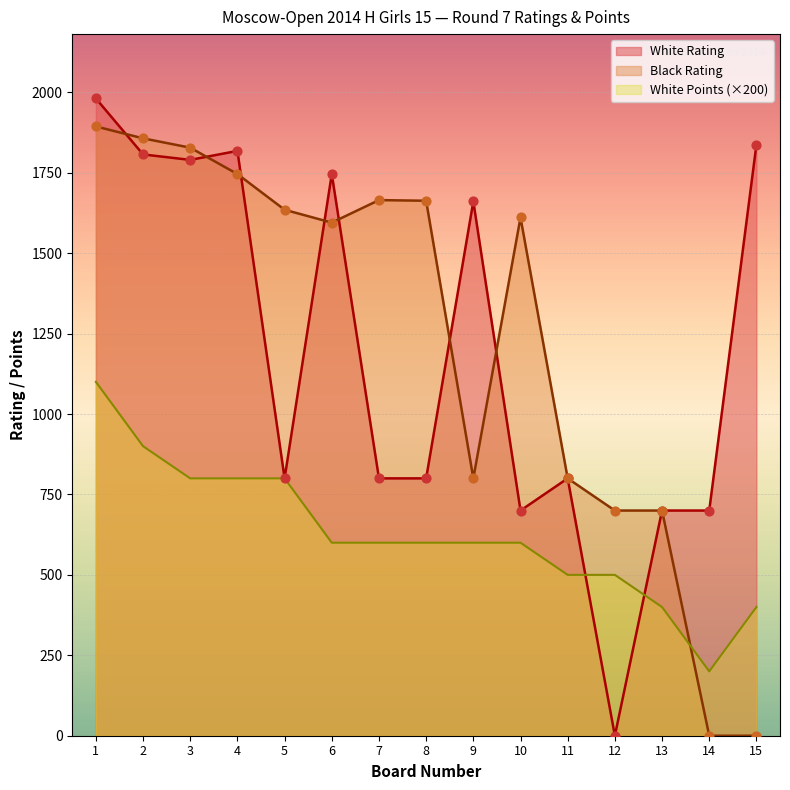

Which series has the largest Y range (max minus min)?

White Rating